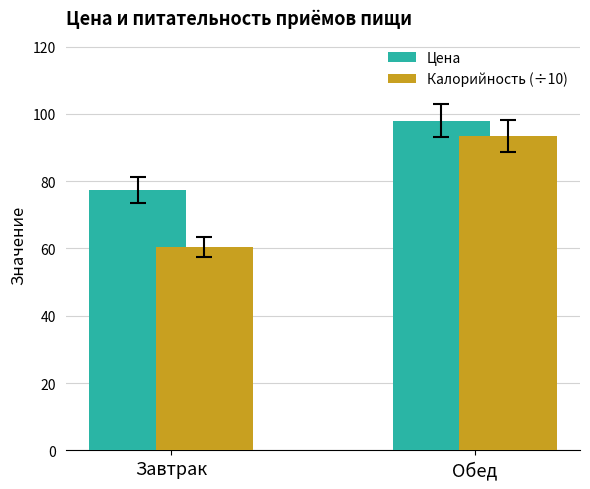

Is it true that Калорийность (÷10) equals 35.4 at Обед?

False